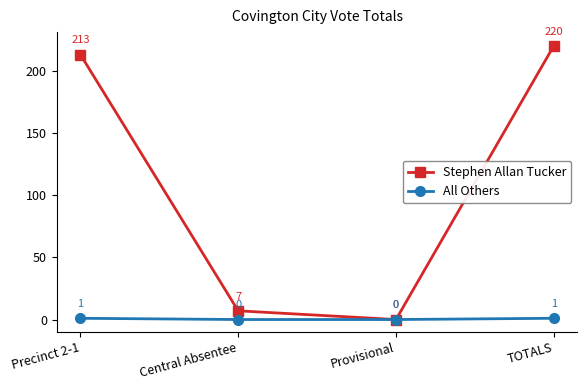

At TOTALS, list the series in order from smallest to largest.

All Others, Stephen Allan Tucker